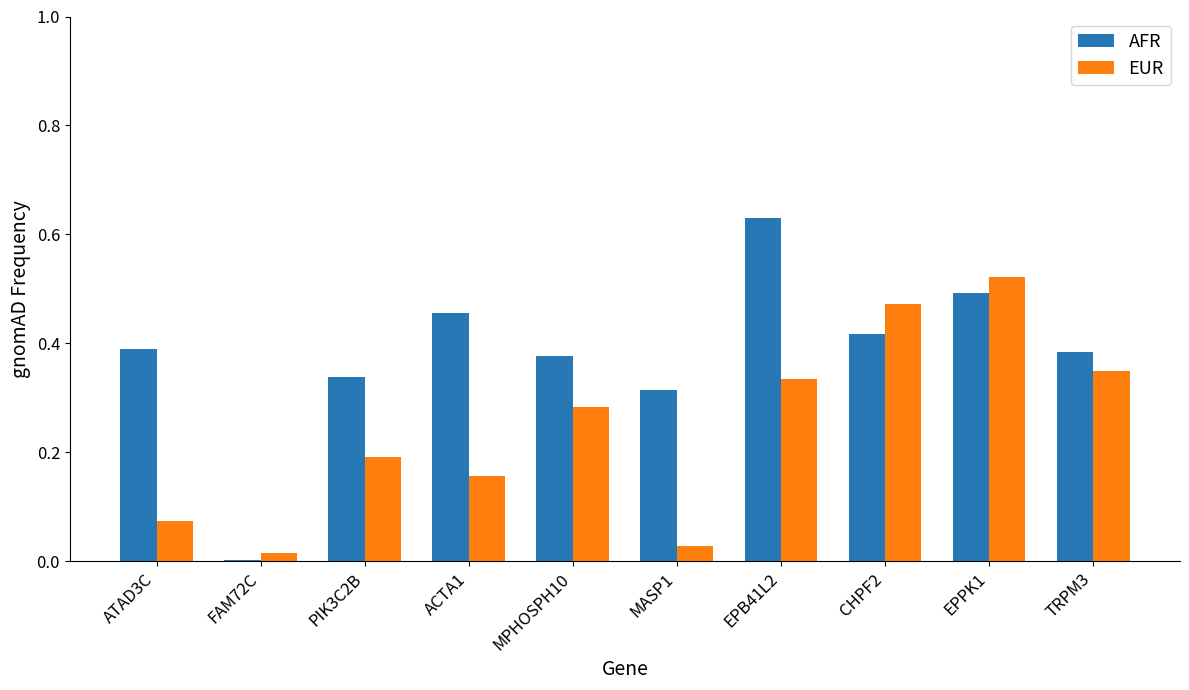

Which category has the highest value in the EUR series?

EPPK1